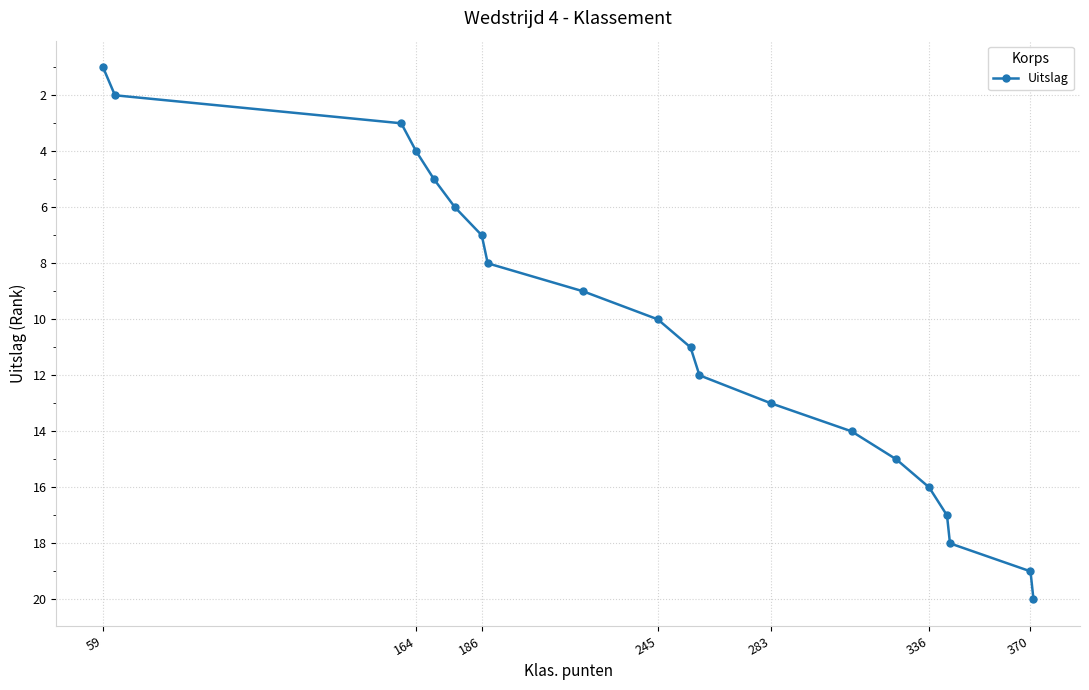

What is the maximum value shown in the chart?

20